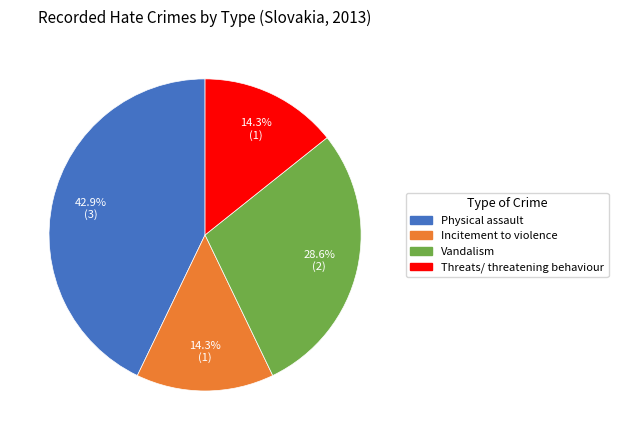

How much of the chart is everything except Vandalism?

71.4%